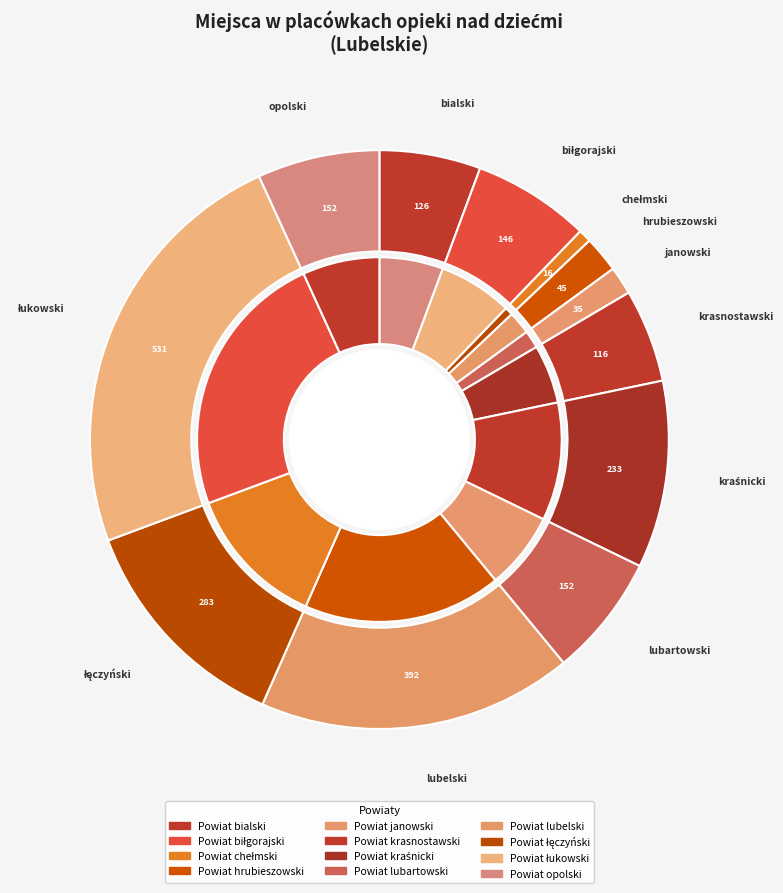

Which category has the smallest portion of the pie?

Powiat chełmski